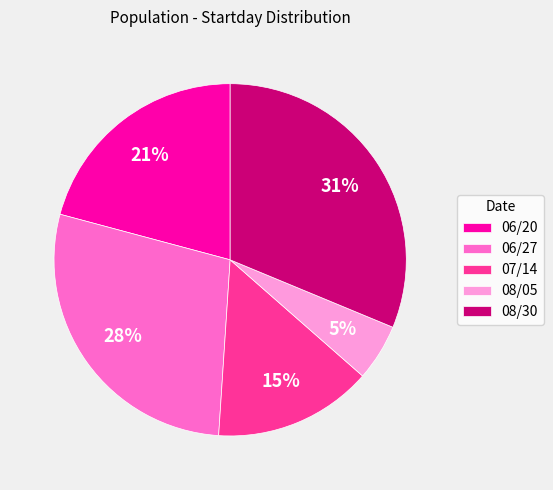

Combined, do 08/30 and 07/14 account for over 50%?

No